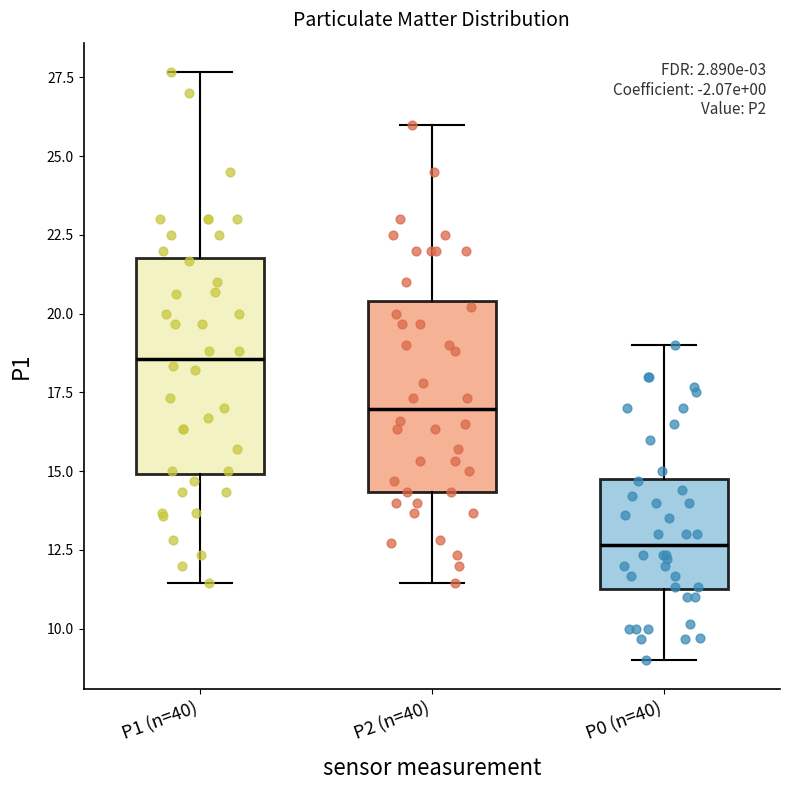

Comparing the boxes themselves (not the whiskers), which one is the tallest?

P1 (n=40)